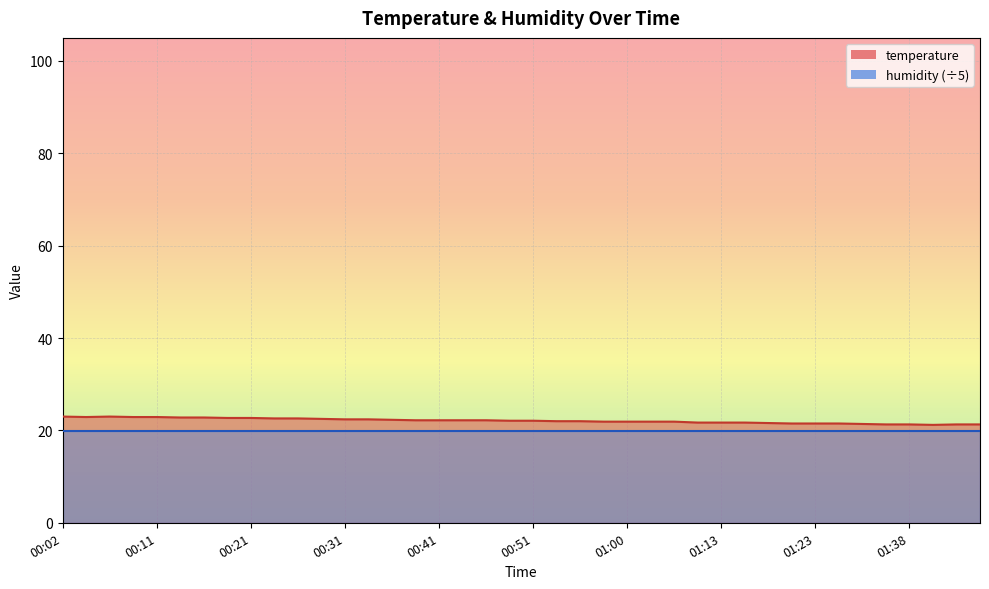

Which category has the highest value across all series?

00:02